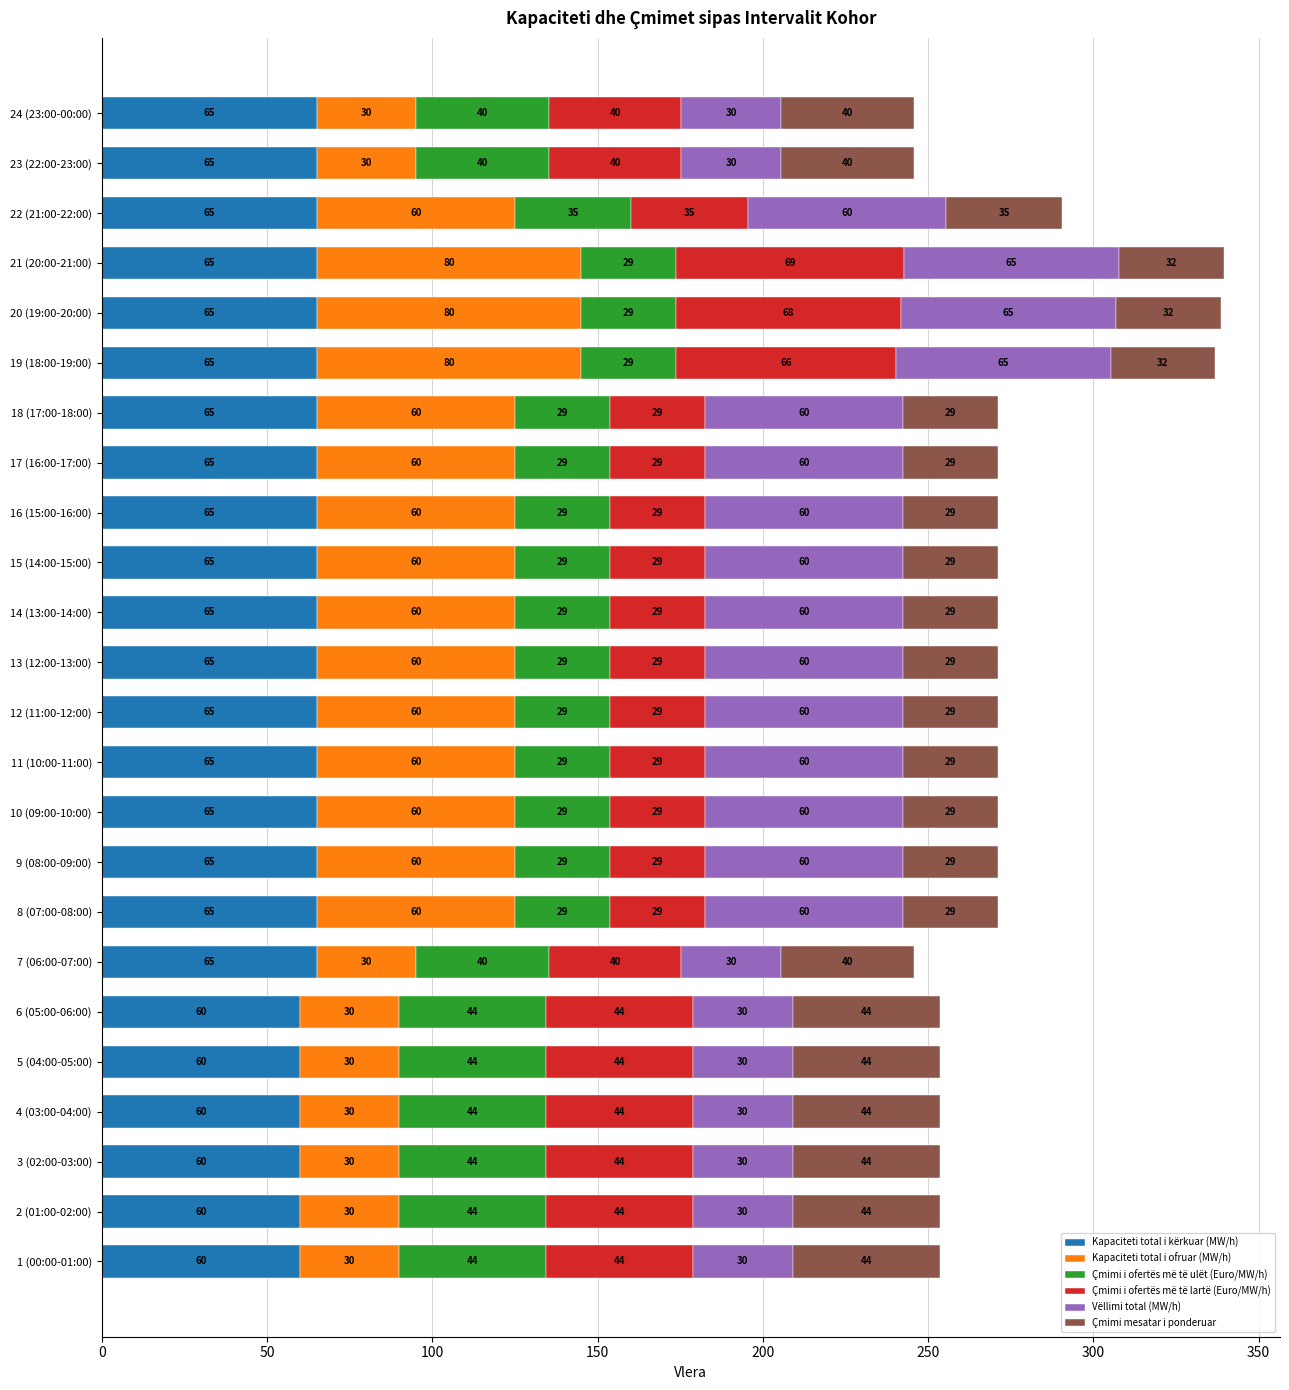

How many Kapaciteti total i kërkuar (MW/h) values are between 65 and 66?

18